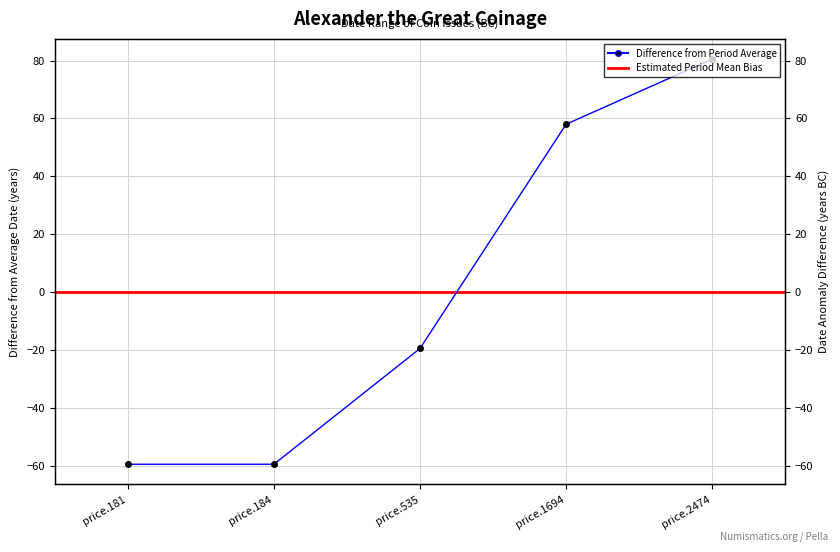

True or false: the data shows 80.5 at price.2474.

True